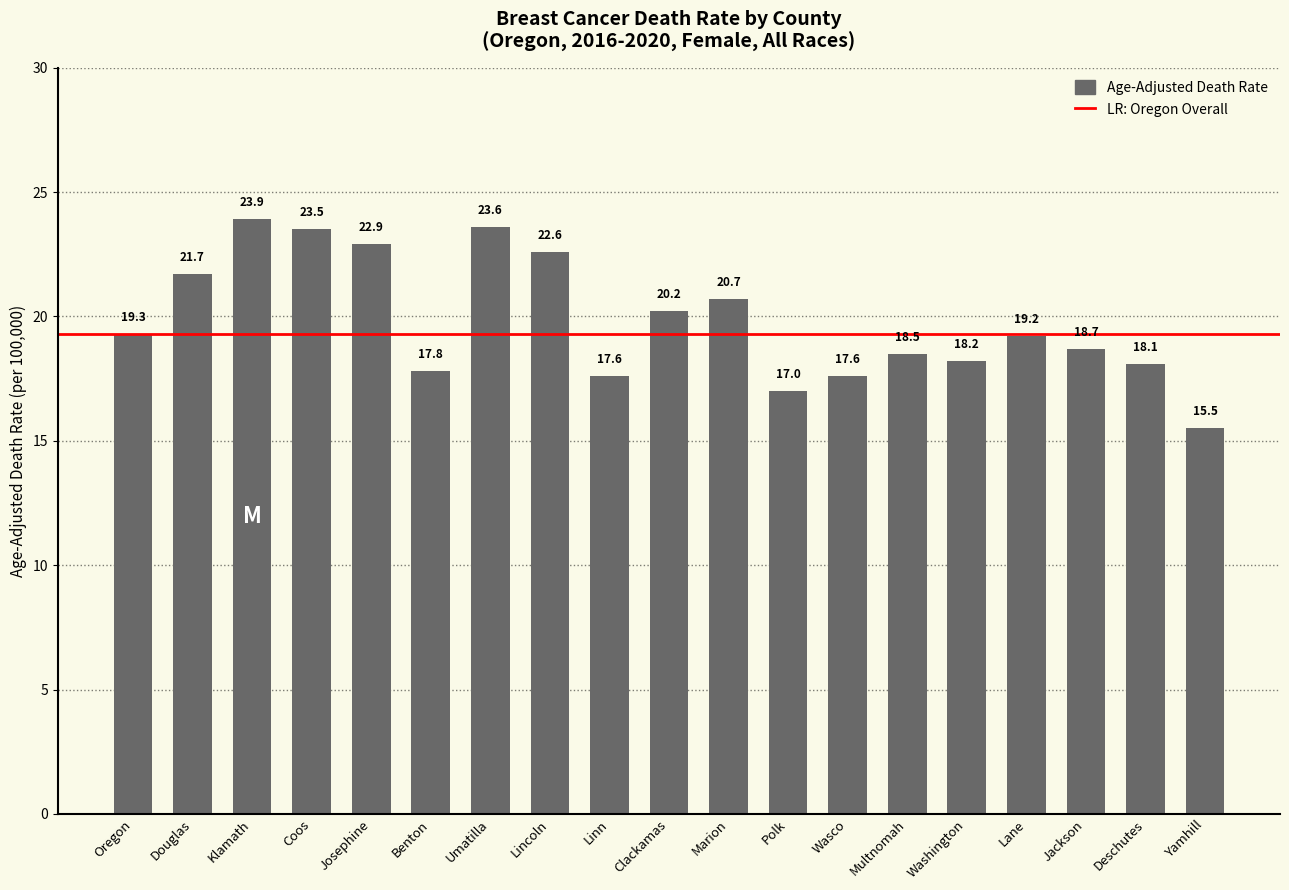

Reading left to right, extract all data points from this chart.

19.3	21.7	23.9	23.5	22.9	17.8	23.6	22.6	17.6	20.2	20.7	17.0	17.6	18.5	18.2	19.2	18.7	18.1	15.5